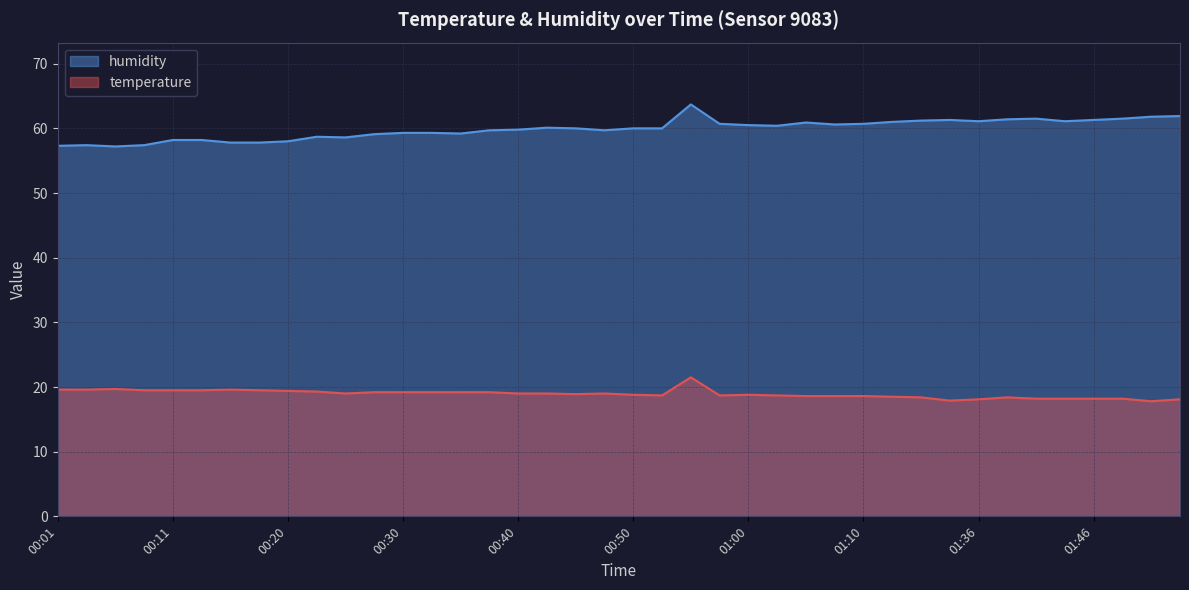

List the series in order of their overall mean, highest first.

humidity, temperature